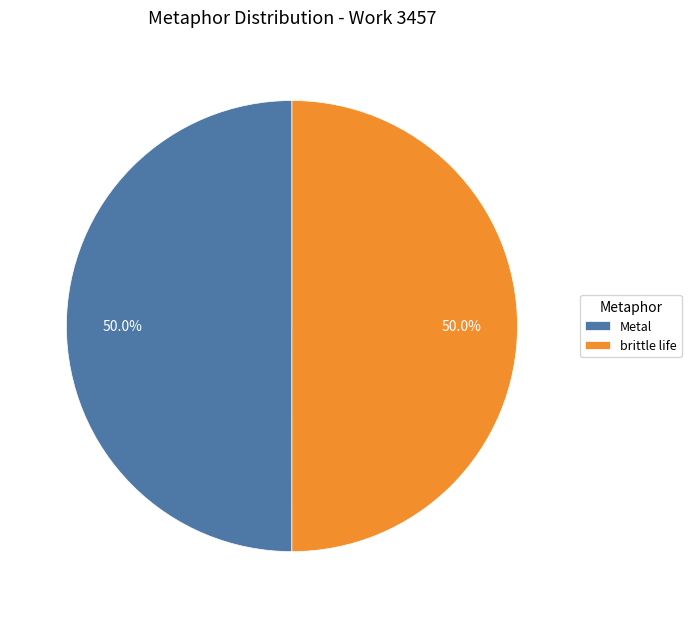

How much of the chart is everything except Metal?

50.0%